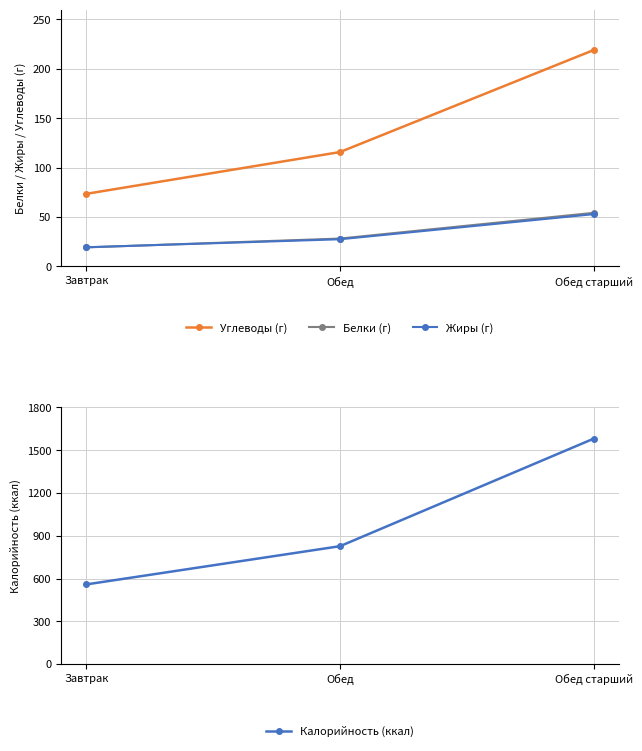

How many data points in Углеводы (г) are less than 115?

1